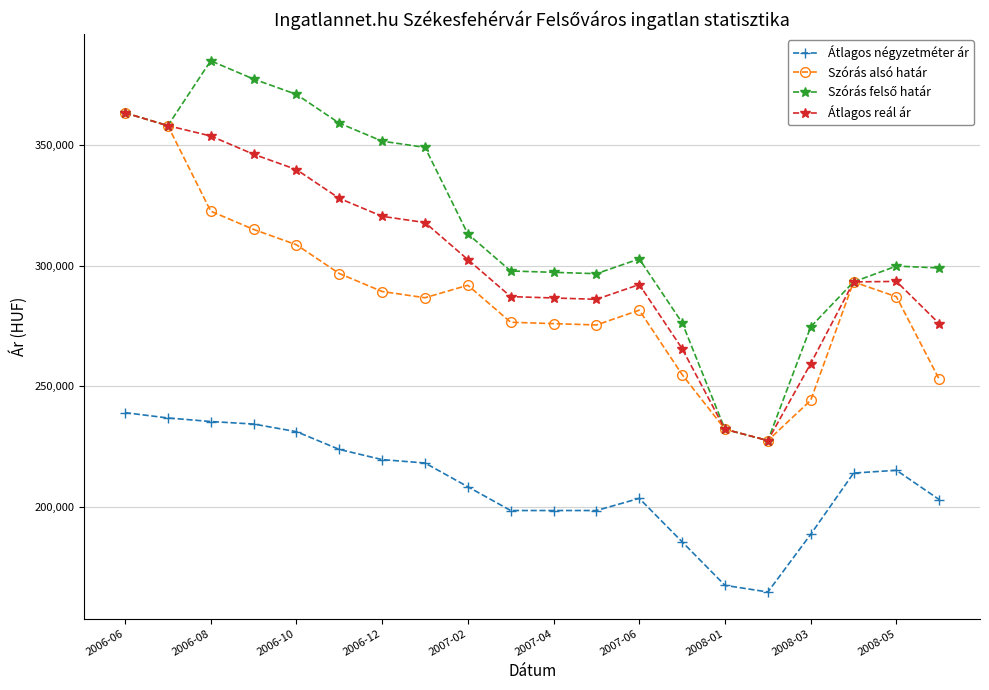

How many series are shown in this chart?

4